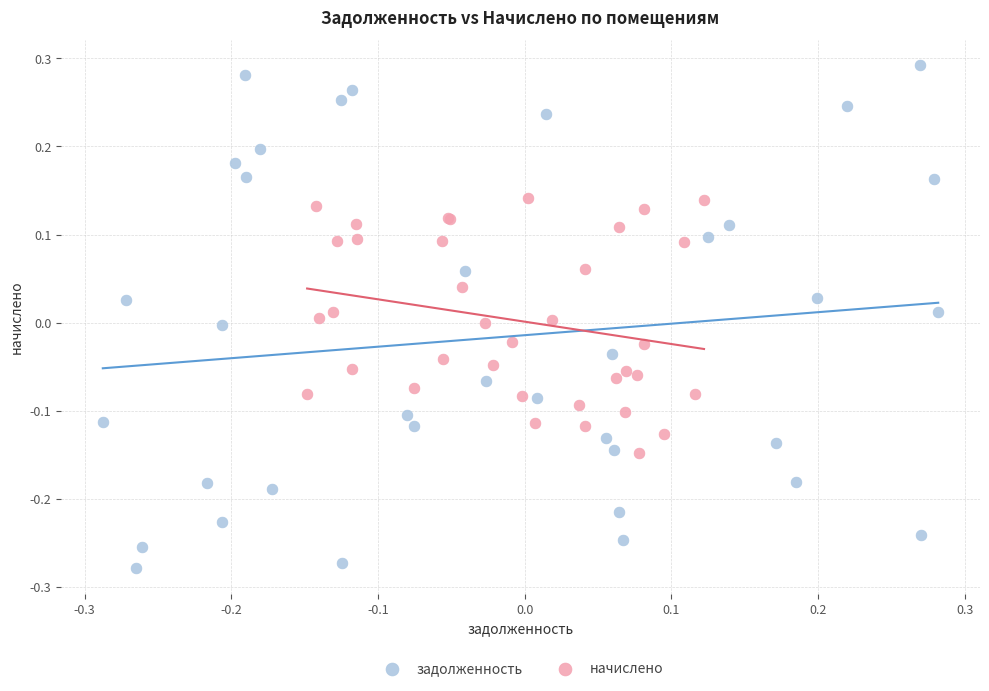

Which series contains the lowest Y value?

задолженность